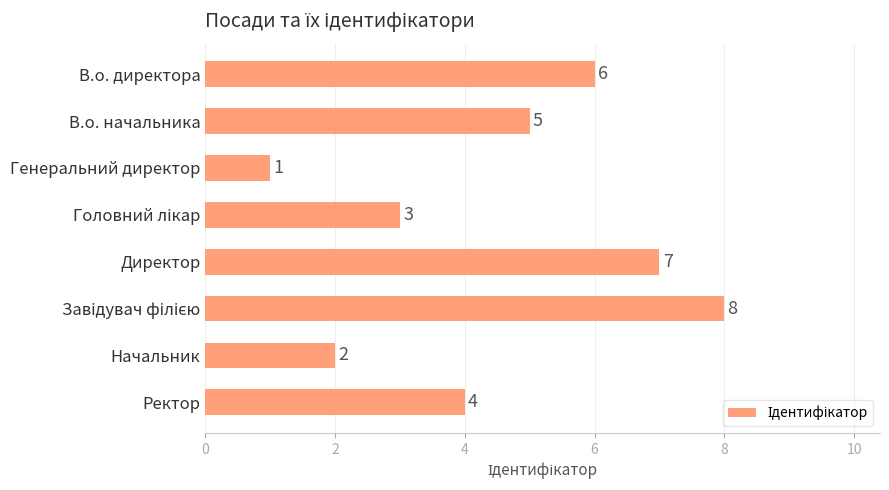

How many distinct data groups are displayed?

1